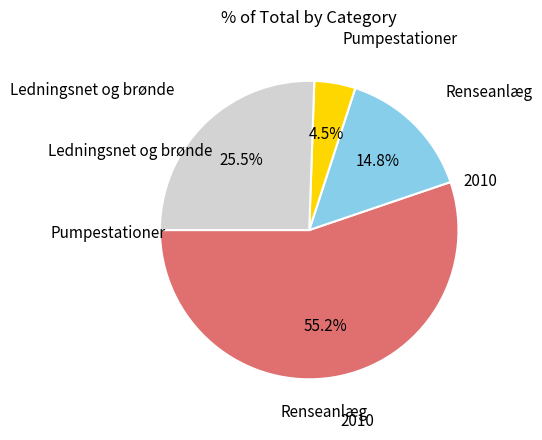

How much of the chart is everything except Ledningsnet og brønde?

74.5%